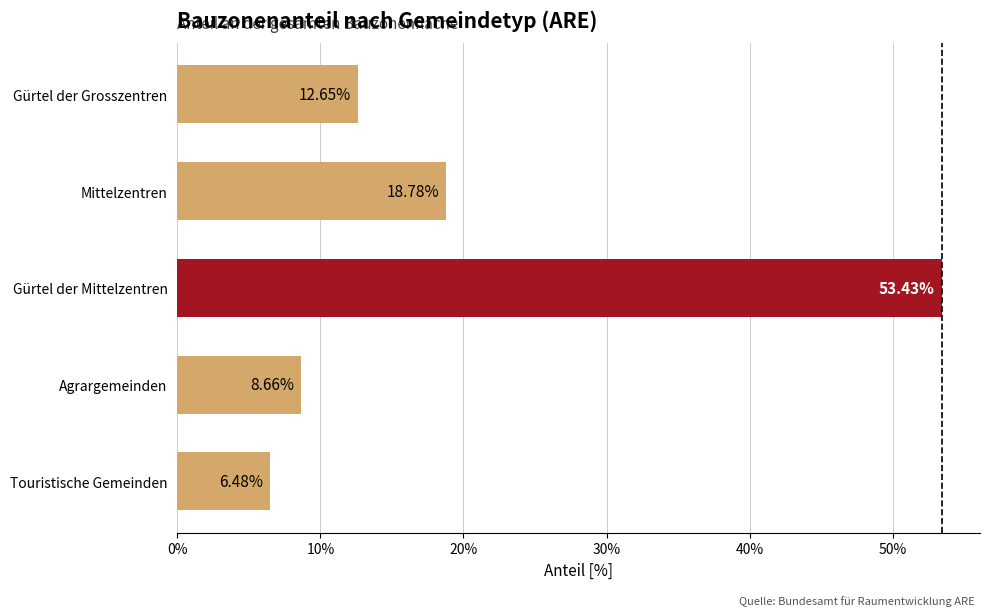

Are the bars horizontal?

Yes